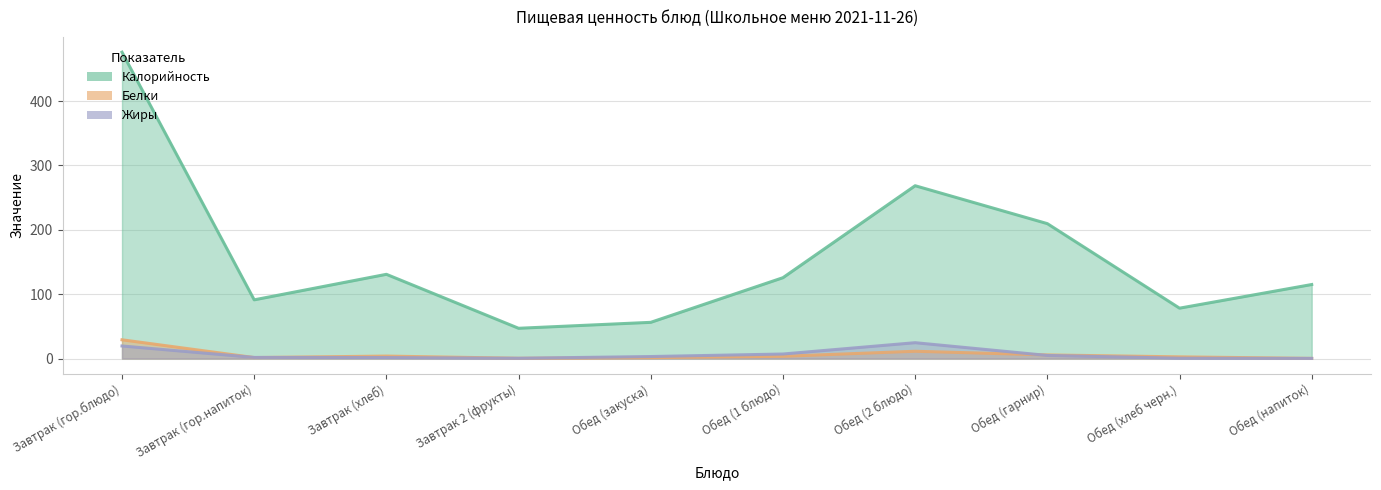

Is it true that Белки equals 0.9 at Обед (закуска)?

False